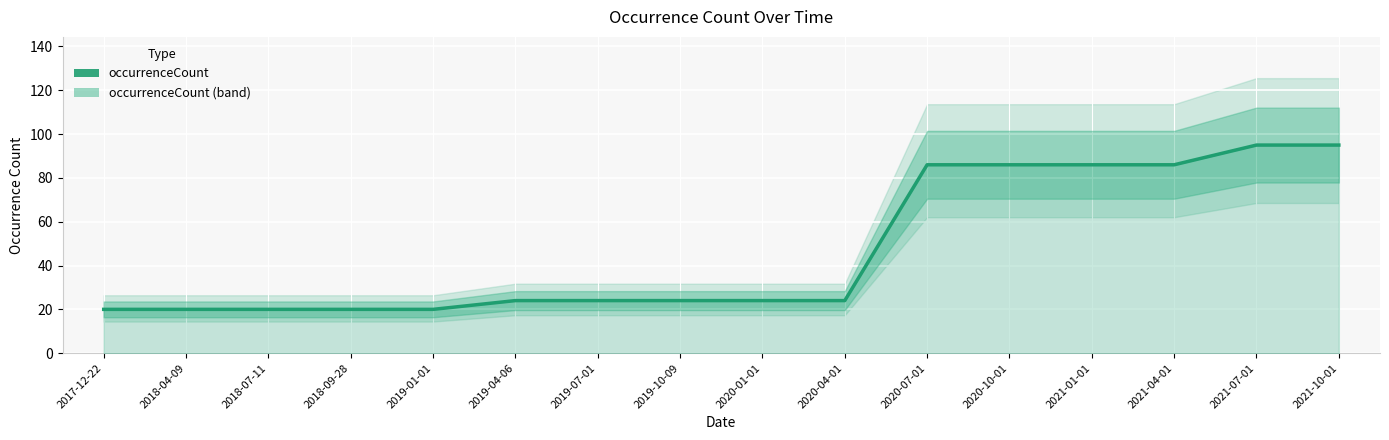

How many data points are above 24?

6